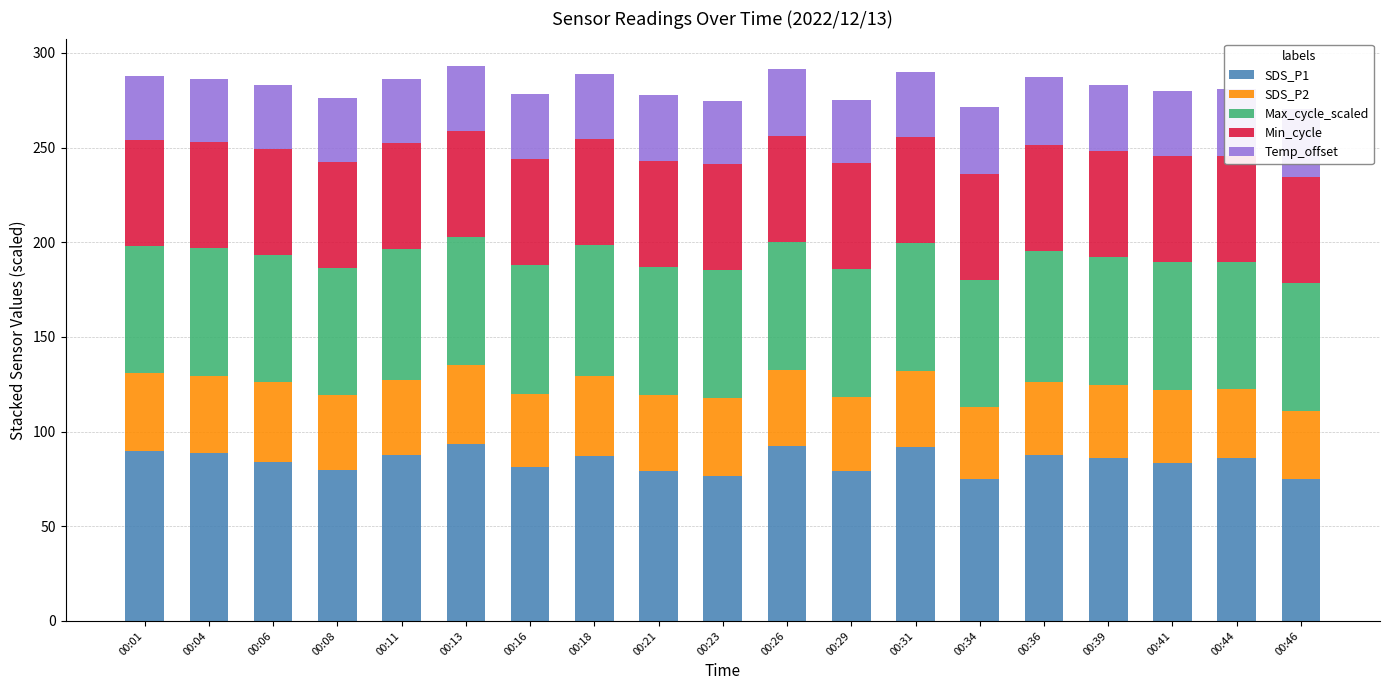

How many bars are there in total?

95